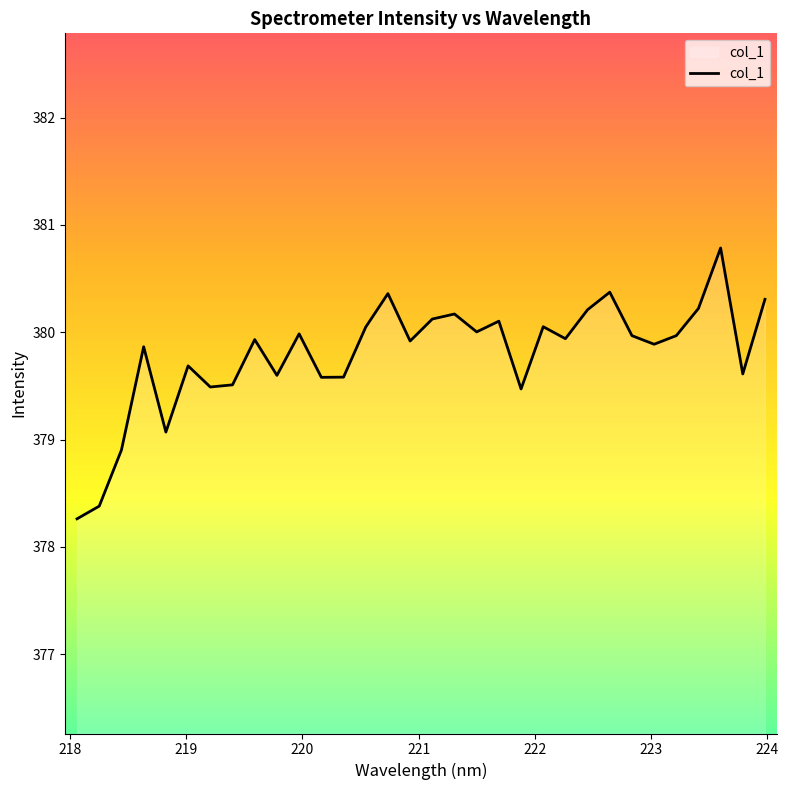

What is the maximum value shown in the chart?

380.8